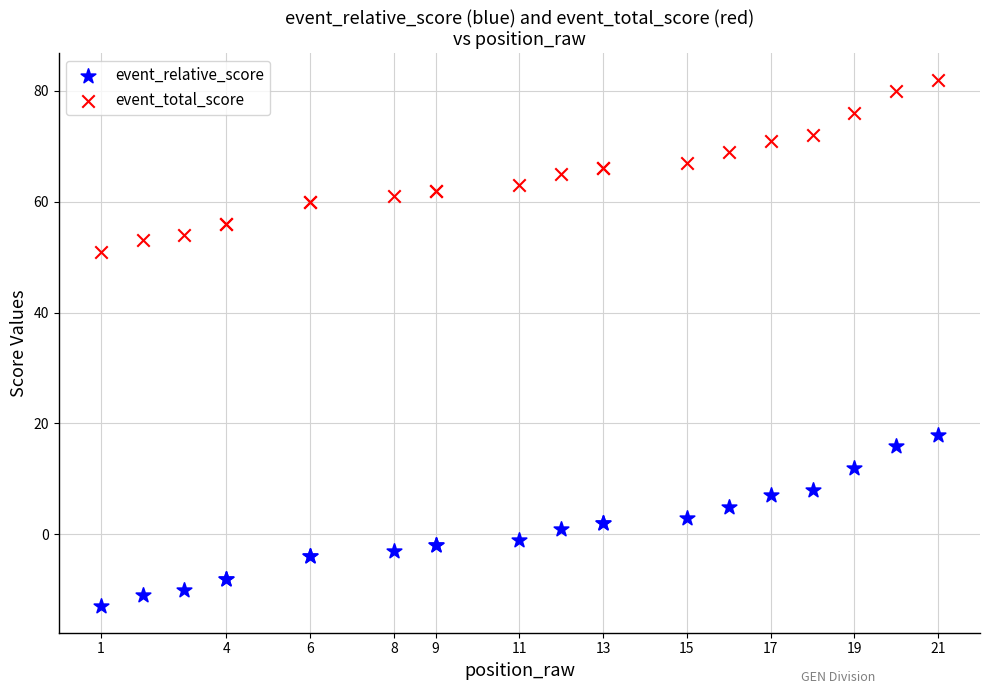

What is the X range (max minus min) for the scatter plot?

20